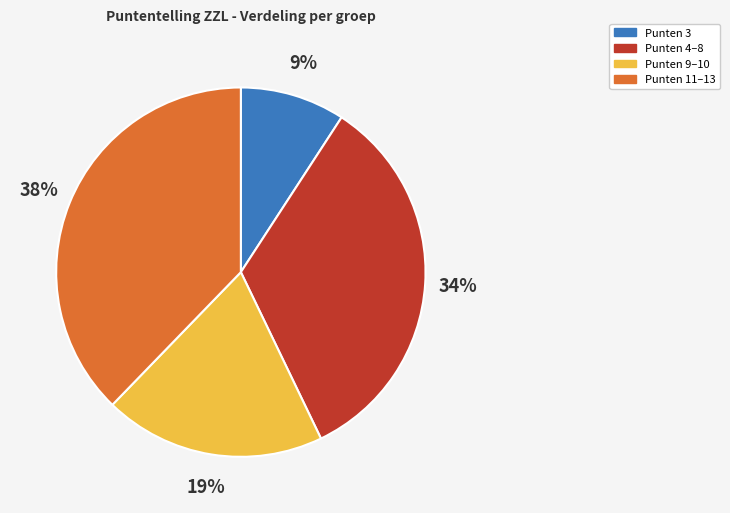

The Punten 4–8 slice represents 21% of the pie. True or false?

False